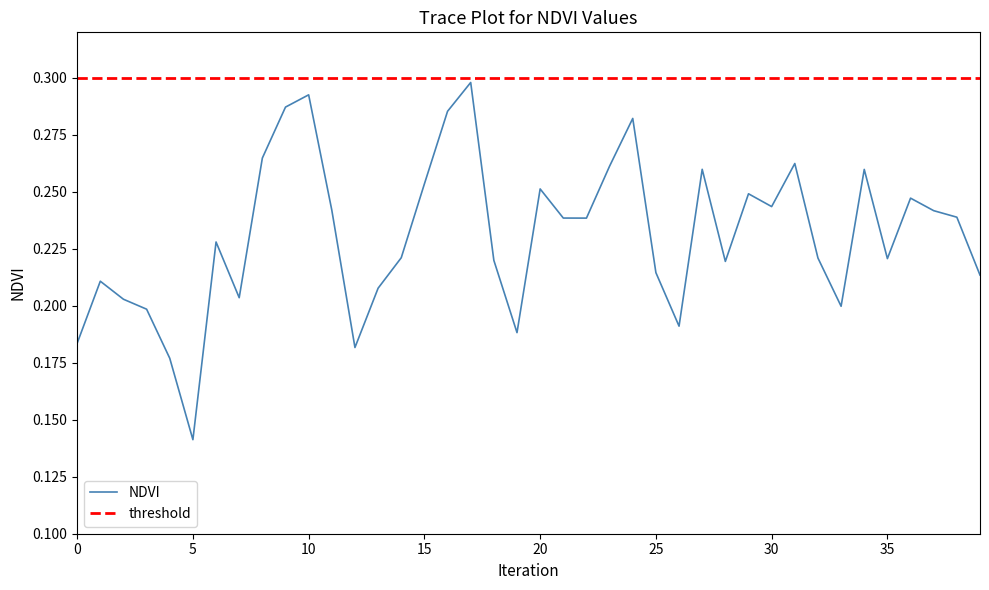

How many lines are shown in the chart?

2